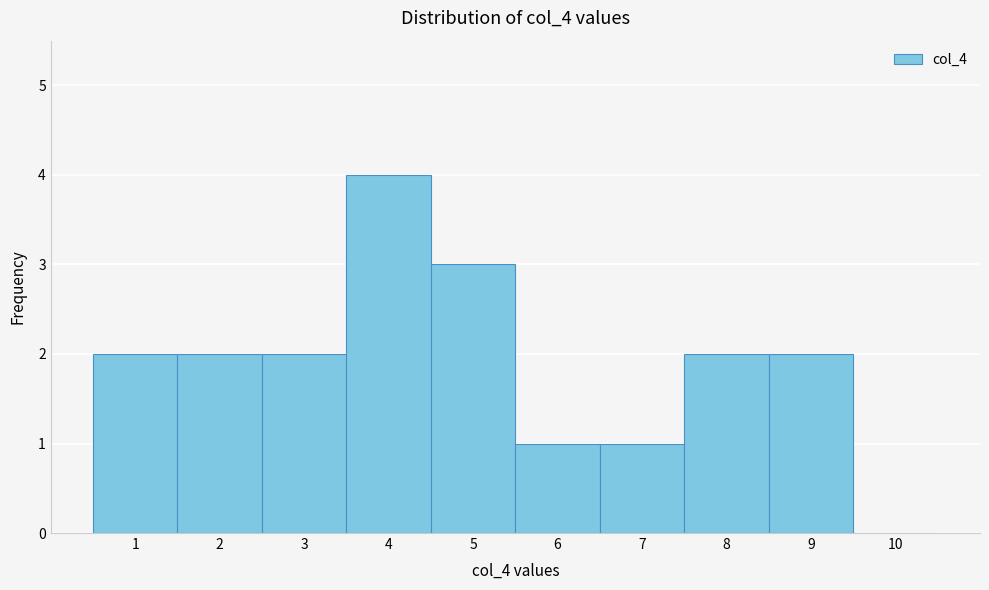

Reading left to right, transcribe this chart: for each bar, give the range it covers on the x-axis and its height. The values are not printed on the chart, so give them approximately, as read against the axis.

0.5 to 1.5: 2
1.5 to 2.5: 2
2.5 to 3.5: 2
3.5 to 4.5: 4
4.5 to 5.5: 3
5.5 to 6.5: 1
6.5 to 7.5: 1
7.5 to 8.5: 2
8.5 to 9.5: 2
9.5 to 10.5: 0